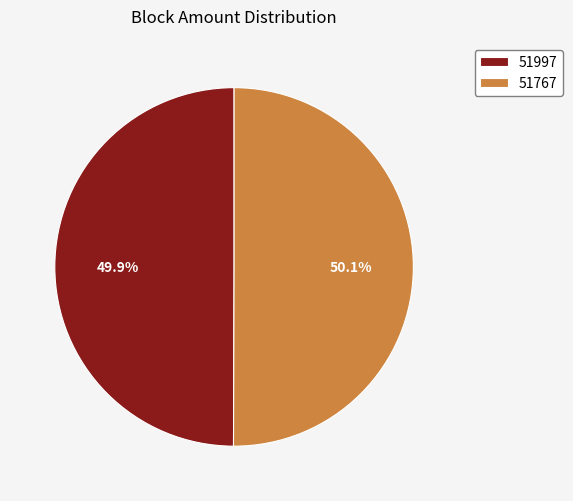

Is there a majority slice in this chart?

Yes